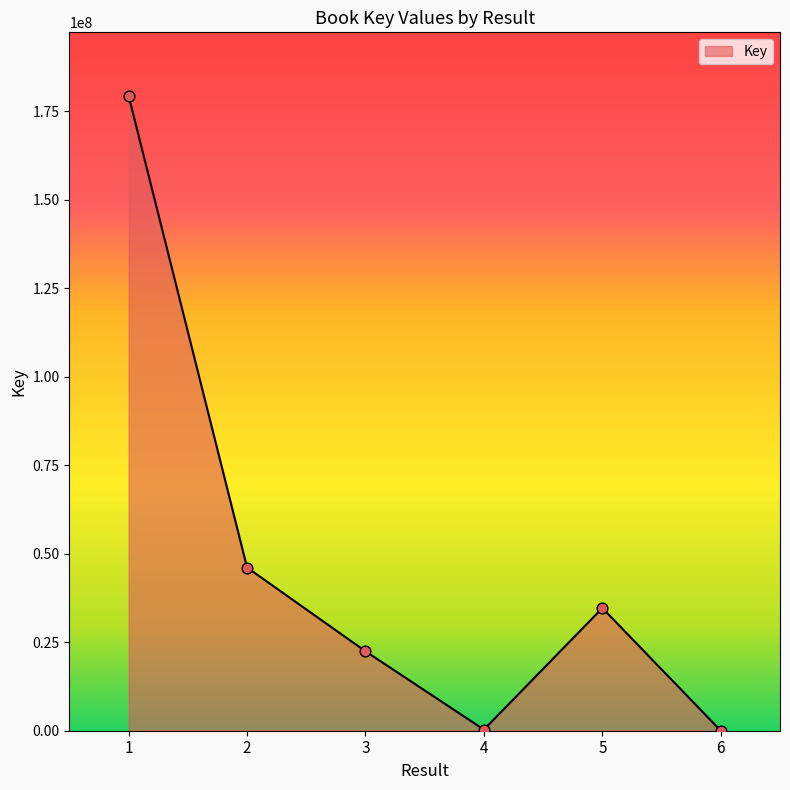

Approximately how many times larger is the value at 5 compared to 6?

5644.8